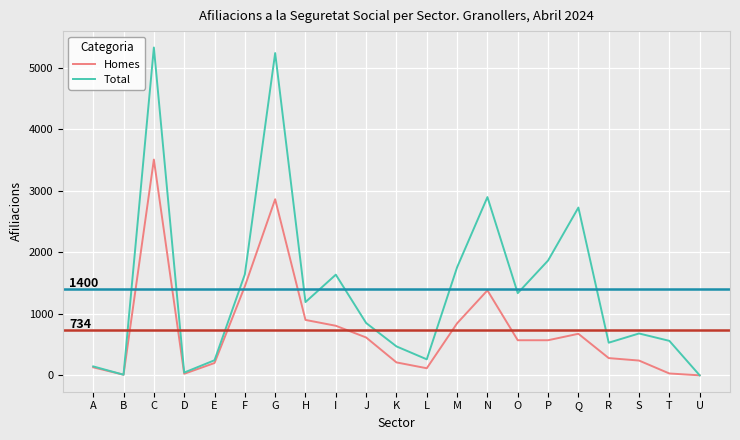

At which label does Homes reach its peak?

C